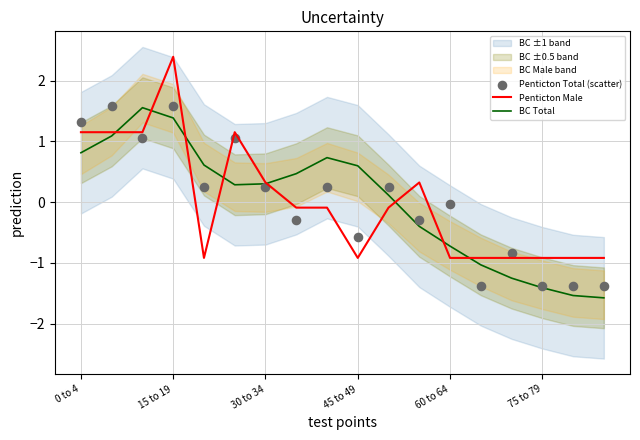

Is the value of Penticton Male at 0 to 4 greater than the value of BC Total at 15 to 19?

No